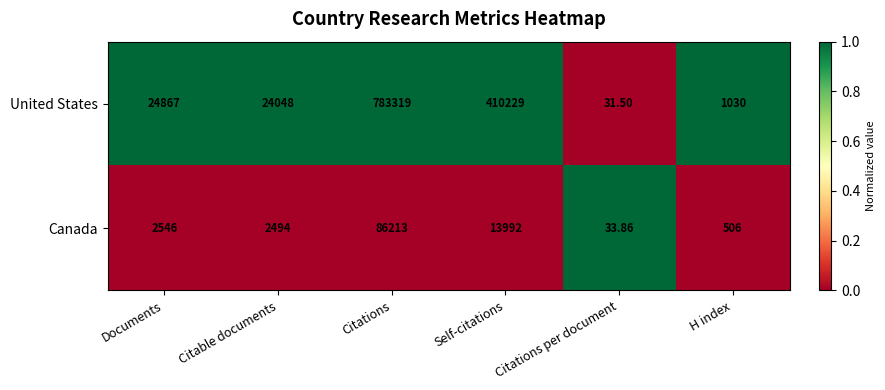

Which series has the largest total across all categories?

United States